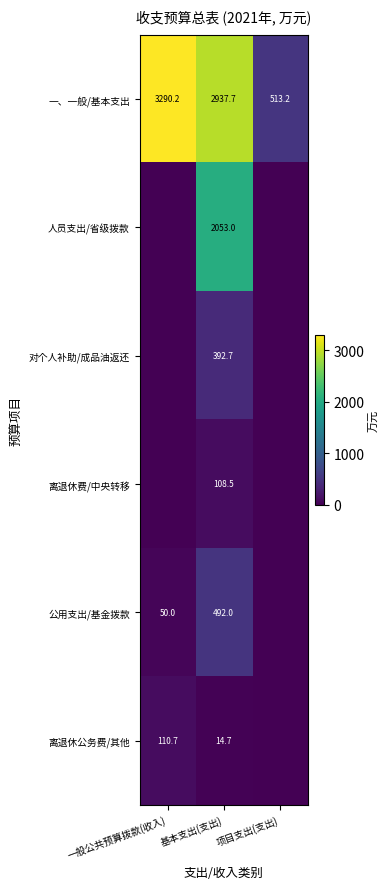

Is it true that 人员支出/省级拨款 equals 3046.4 at 基本支出(支出)?

False